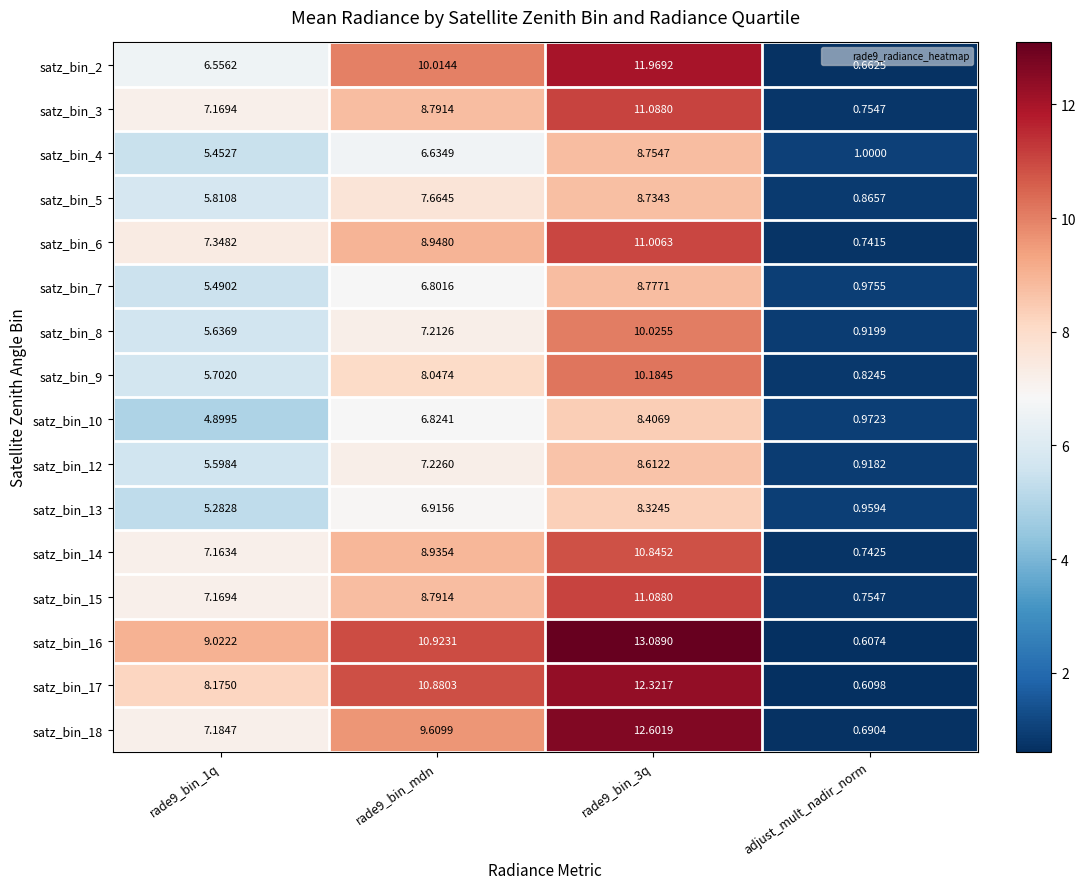

At which label does satz_bin_9 reach its minimum?

adjust_mult_nadir_norm